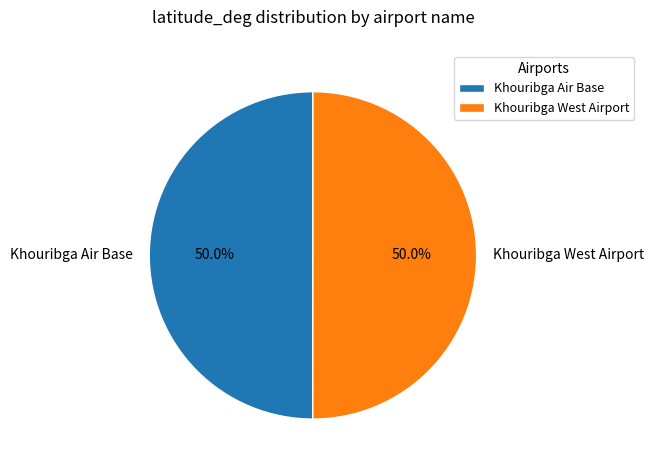

How much of the chart is everything except Khouribga West Airport?

50.0%